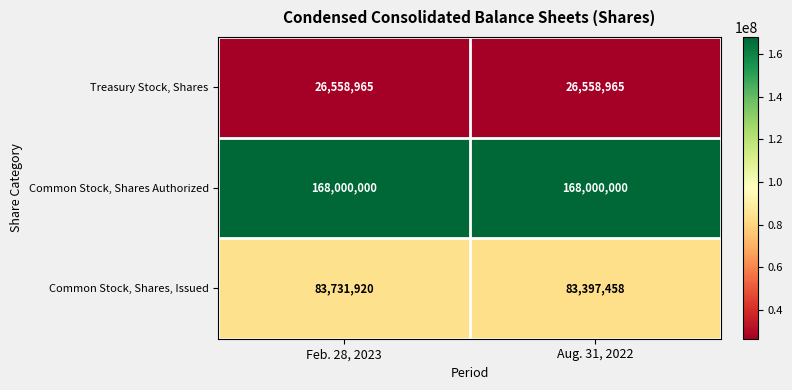

Which series has the largest range (max minus min)?

Common Stock, Shares, Issued